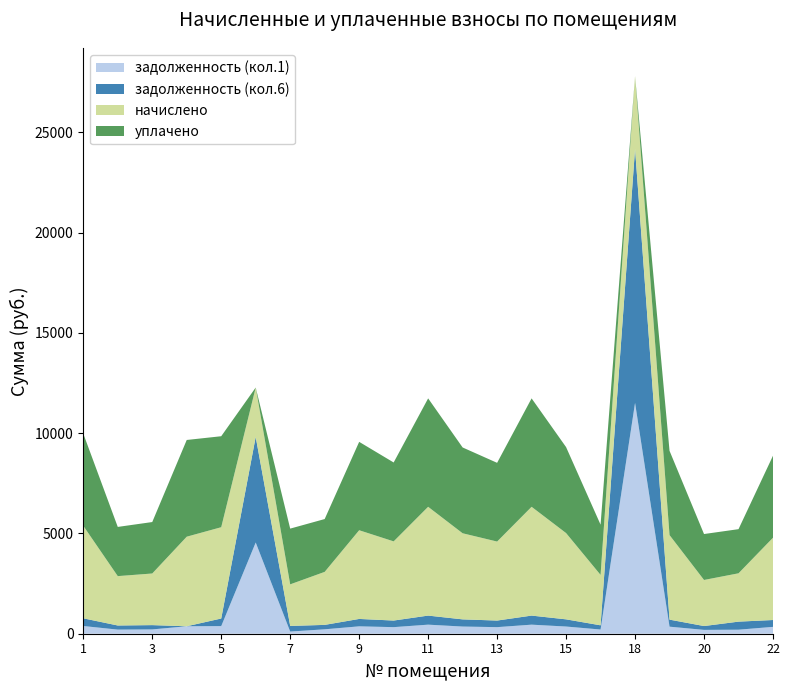

Reading left to right, what are all the values shown in this chart?

задолженность (кол.1): 384.5	205.2	214.6	372.2	379.4	4549.9	107.8	220.3	368.6	328.1	452.2	357.8	328.3	452.2	358.6	209.5	11513.2	351.4	191.5	200.9	342.0
задолженность (кол.6): 384.5	205.2	214.6	0.0	379.4	5265.5	280.6	220.3	368.6	329.0	452.2	357.8	328.3	452.2	358.6	209.5	12667.8	351.4	191.5	401.8	342.0
начислено: 4613.8	2462.4	2574.7	4466.9	4553.3	2462.4	2073.6	2643.8	4423.7	3948.5	5425.9	4294.1	3939.8	5425.9	4302.7	2514.2	3628.8	4216.3	2298.2	2410.6	4104.0
уплачено: 4597.7	2453.8	2565.8	4823.6	4537.5	0.0	2779.9	2634.7	4408.3	3934.8	5407.1	4279.2	3926.2	5407.1	4287.8	2505.5	0.0	4201.7	2290.3	2201.3	4089.8